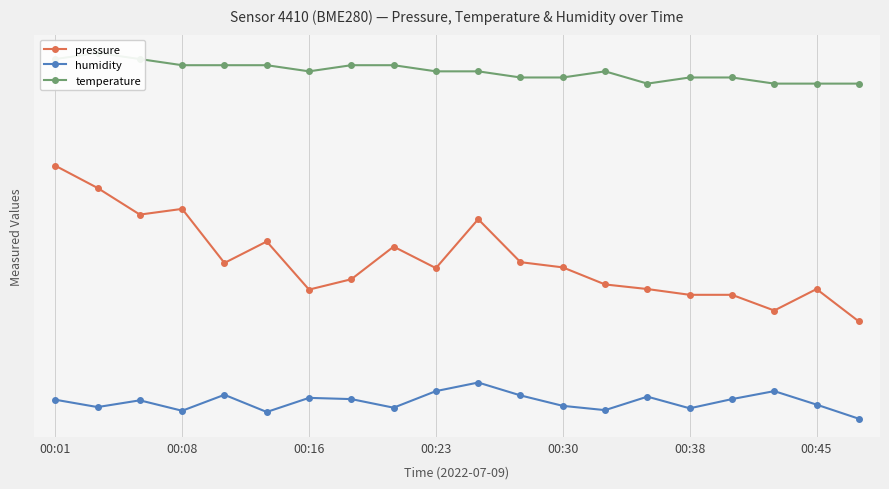

What is the sum of all pressure values?

1971.1